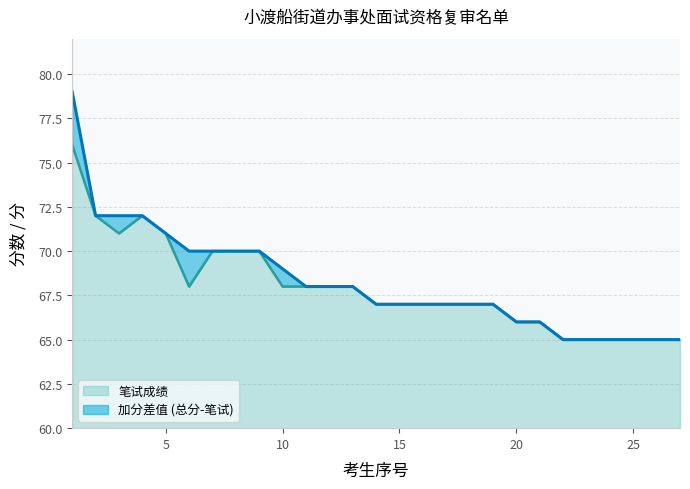

Which category has the highest value across all series?

1